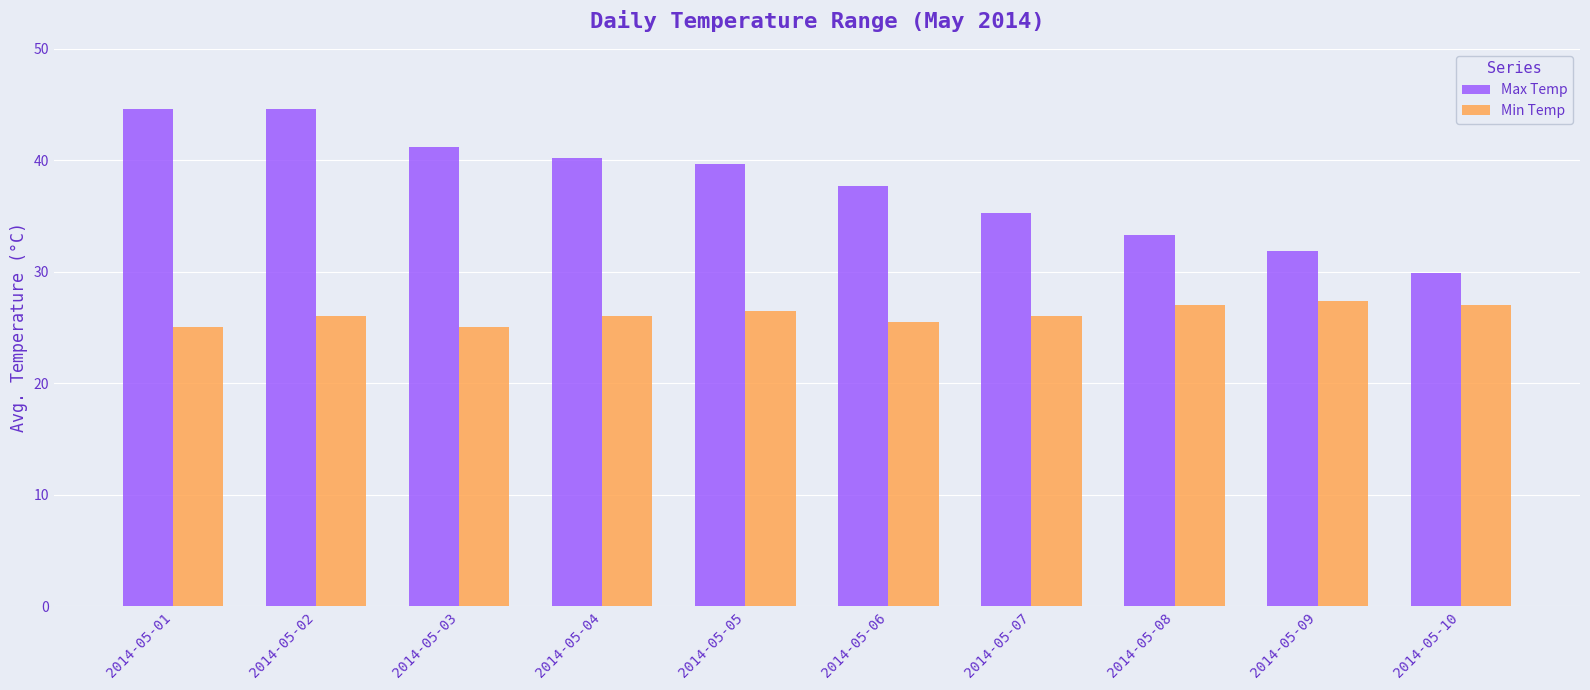

How many data points in Max Temp are less than 39?

5